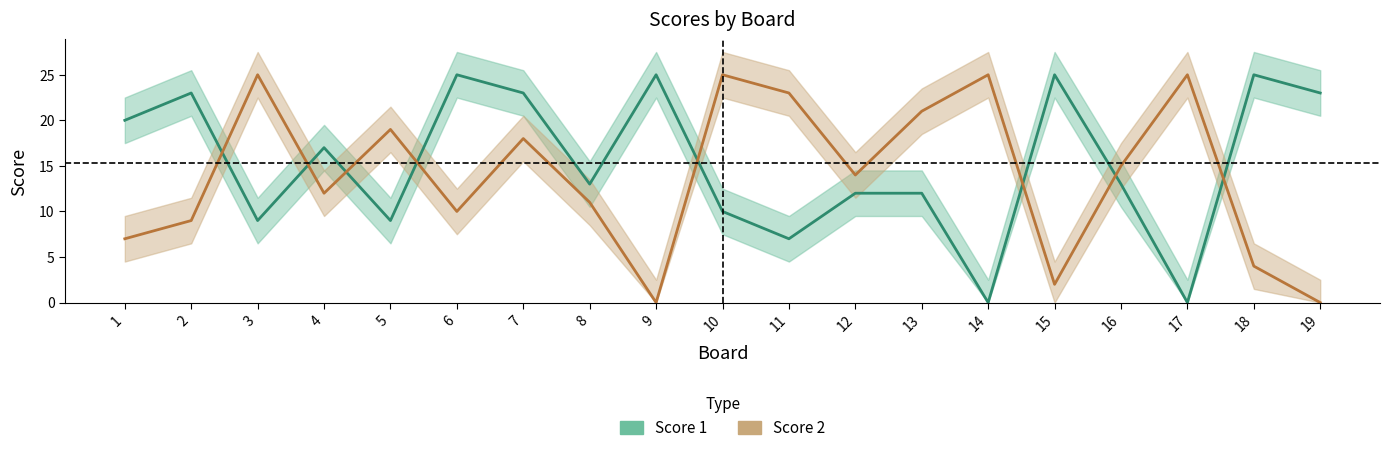

True or false: Score 1 has more than 2 points higher than both neighbors.

True